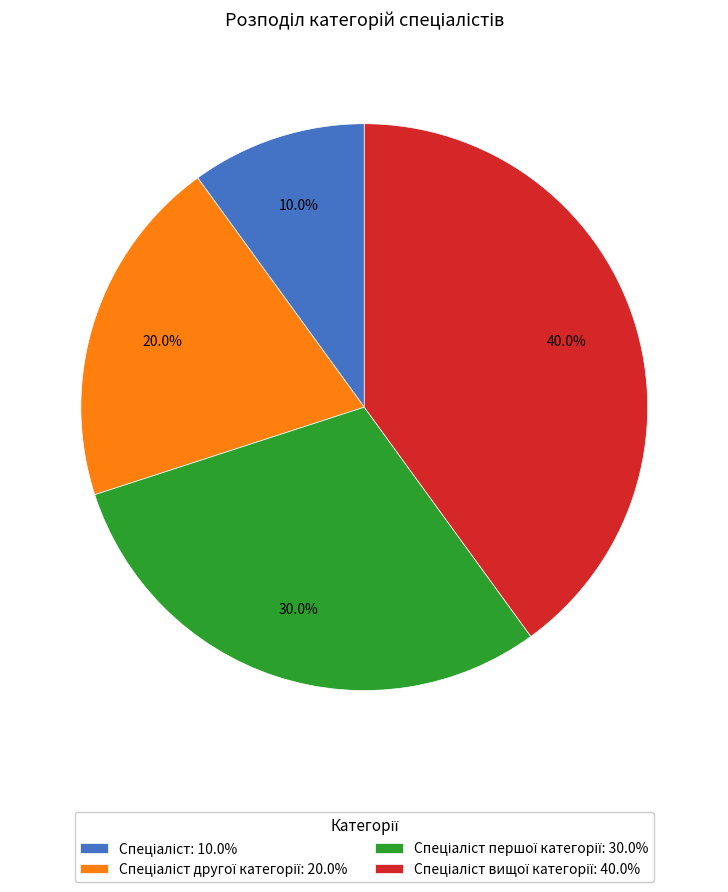

Is there any slice that represents more than half of the pie?

No